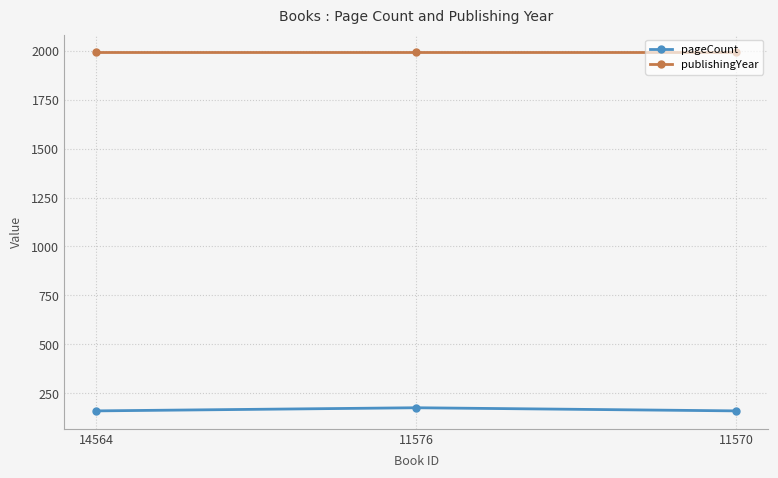

Is the value of publishingYear at 14564 greater than the value of pageCount at 11570?

Yes